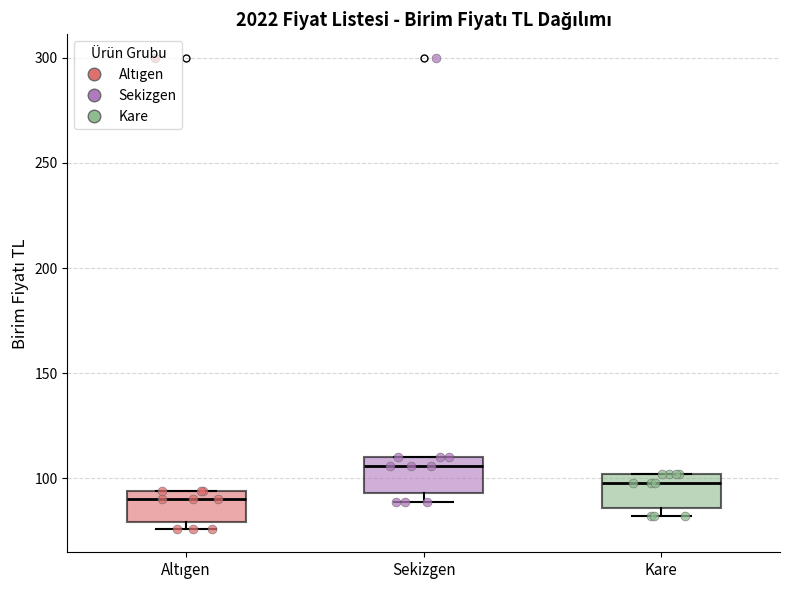

Reading left to right, read every box against the y-axis: the position of its median line, the range the box covers, and the ends of its whiskers. The values are not printed on the chart, so give them approximately, as read against the axis.

Altıgen: median 90, box 80 to 95, whiskers 75 to 95
Sekizgen: median 105, box 95 to 110, whiskers 90 to 110
Kare: median 100 (just below the box's upper edge), box 85 to 100, whiskers 80 to 100